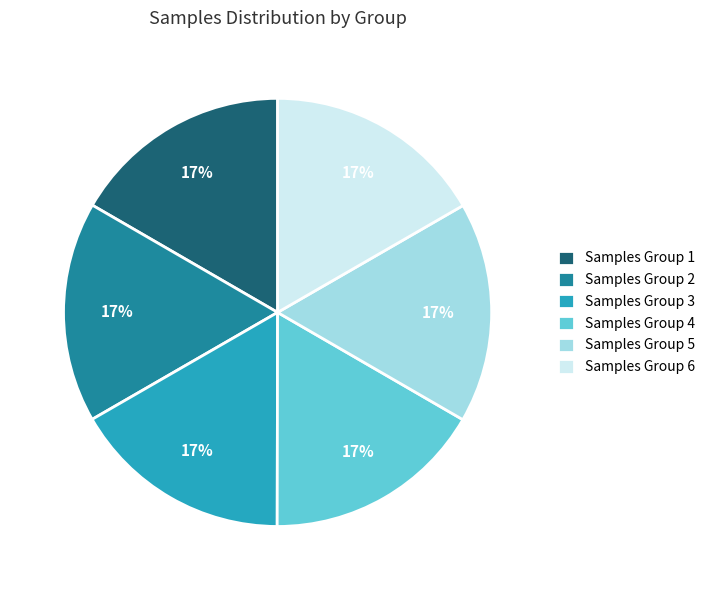

True or false: Samples Group 5 accounts for 17% of the total.

True